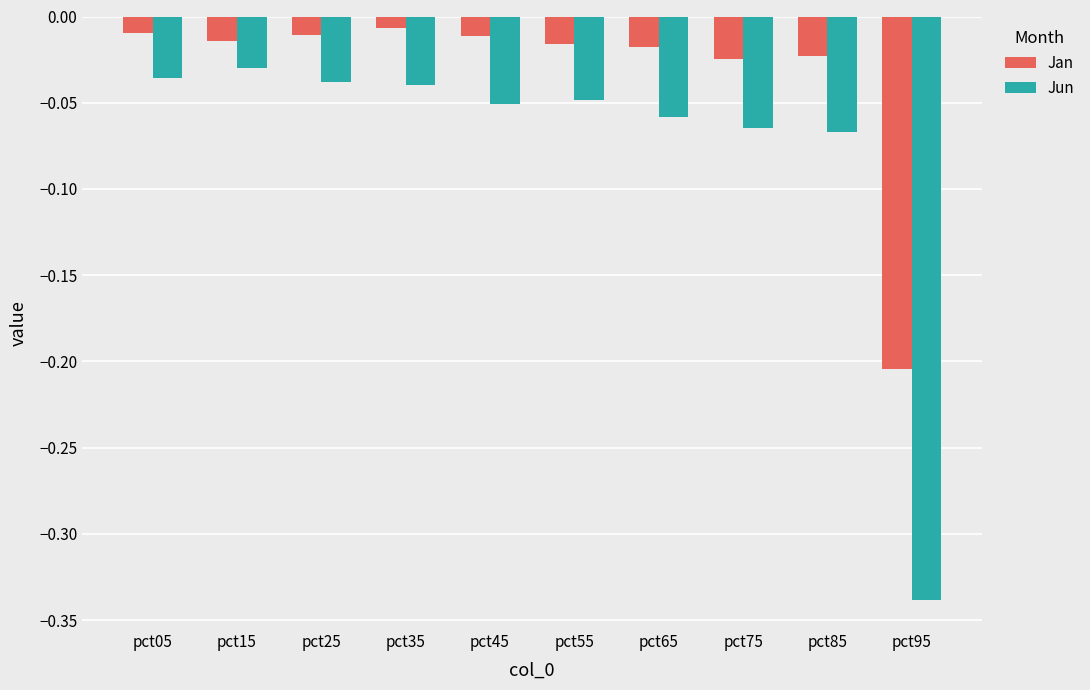

Which series has the largest total across all categories?

Jan